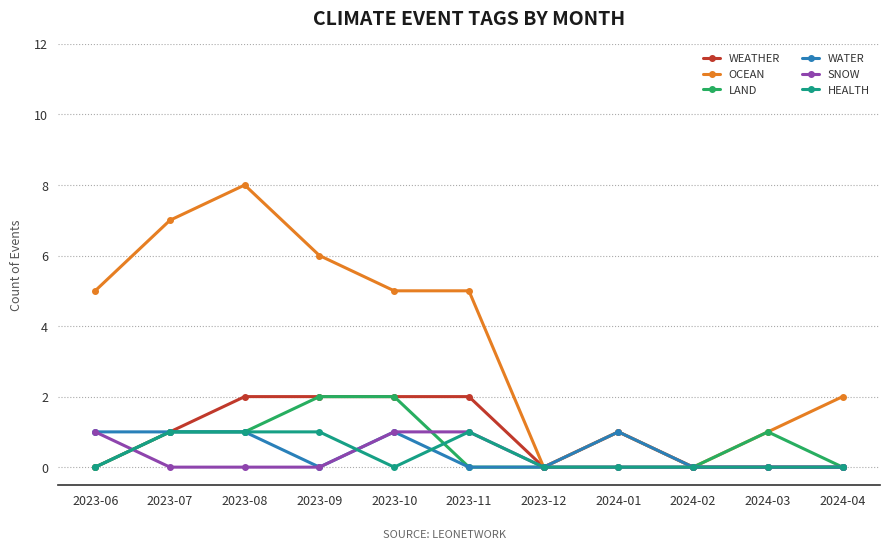

True or false: HEALTH has more than 0 interior local peaks.

True